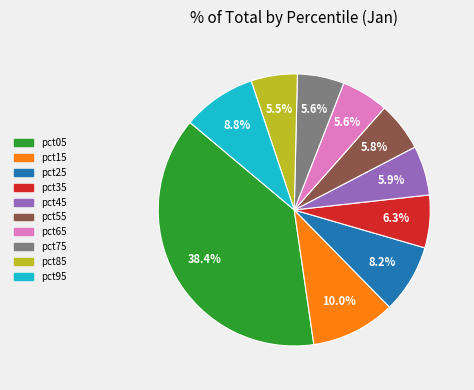

Is there a majority slice in this chart?

No